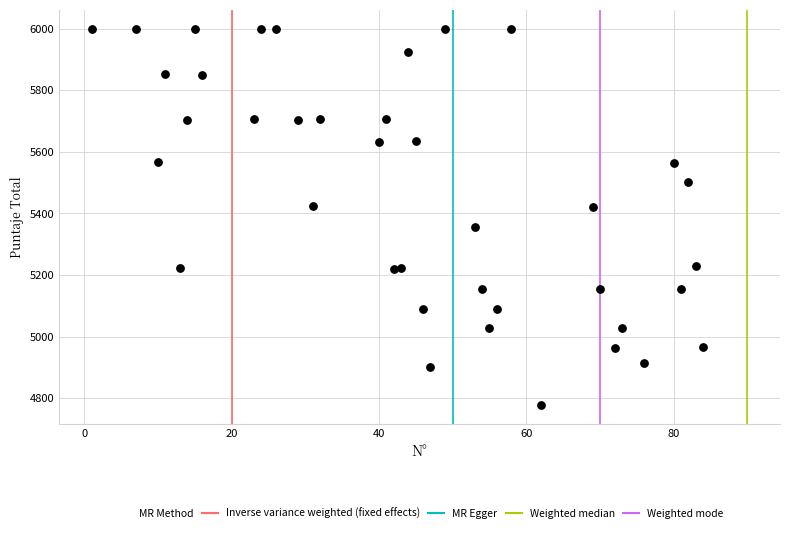

What is the range of Y values (max minus min)?

1222.6